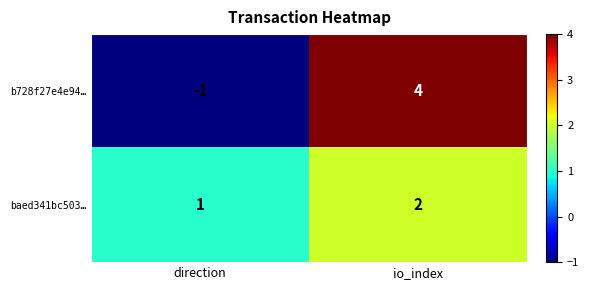

At direction, list the series in order from smallest to largest.

b728f27e4e94…, baed341bc503…